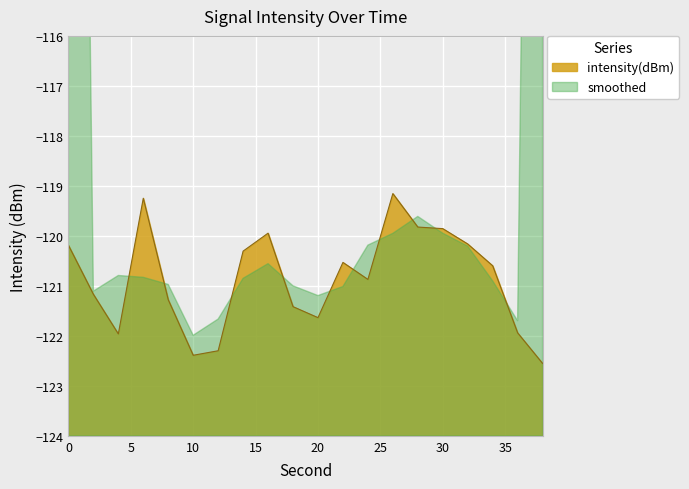

What value does the data have at 26?

-119.2